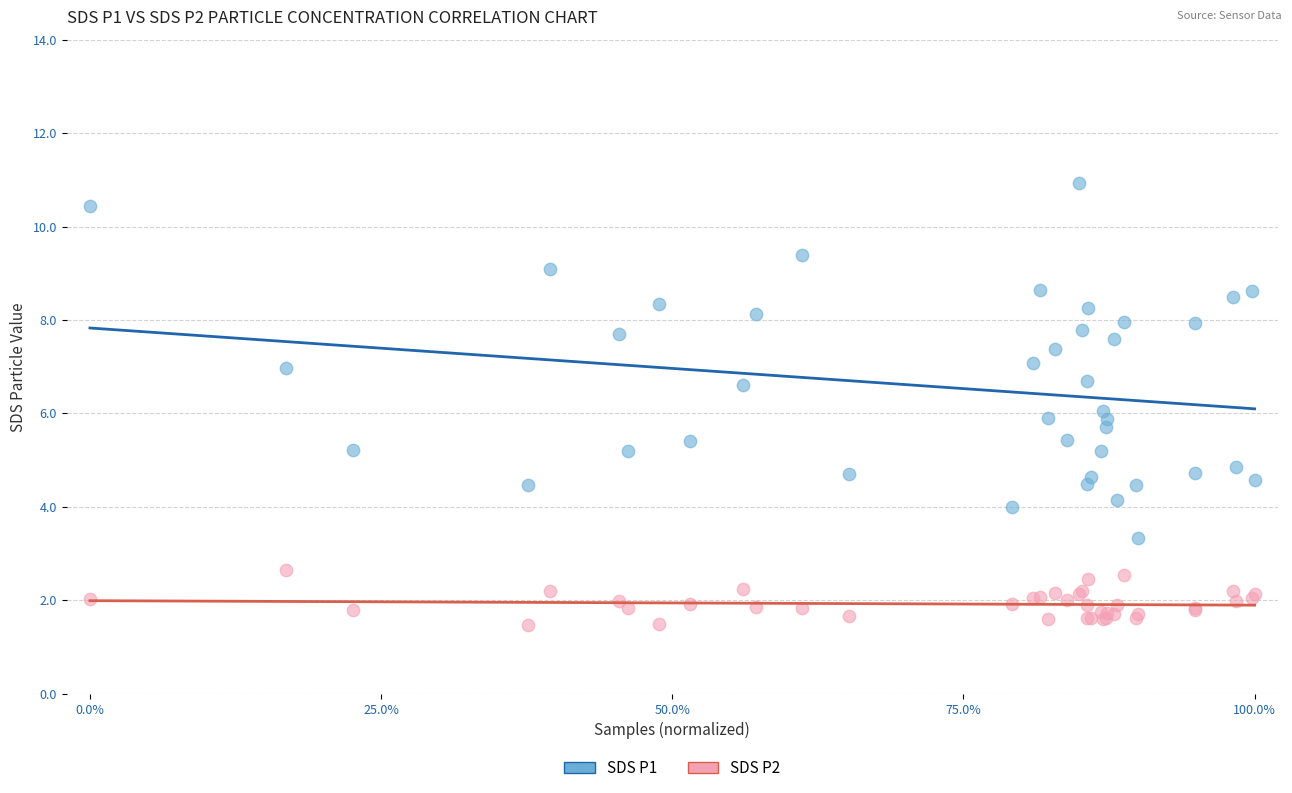

What is the X range (max minus min) for the scatter plot?

1.0